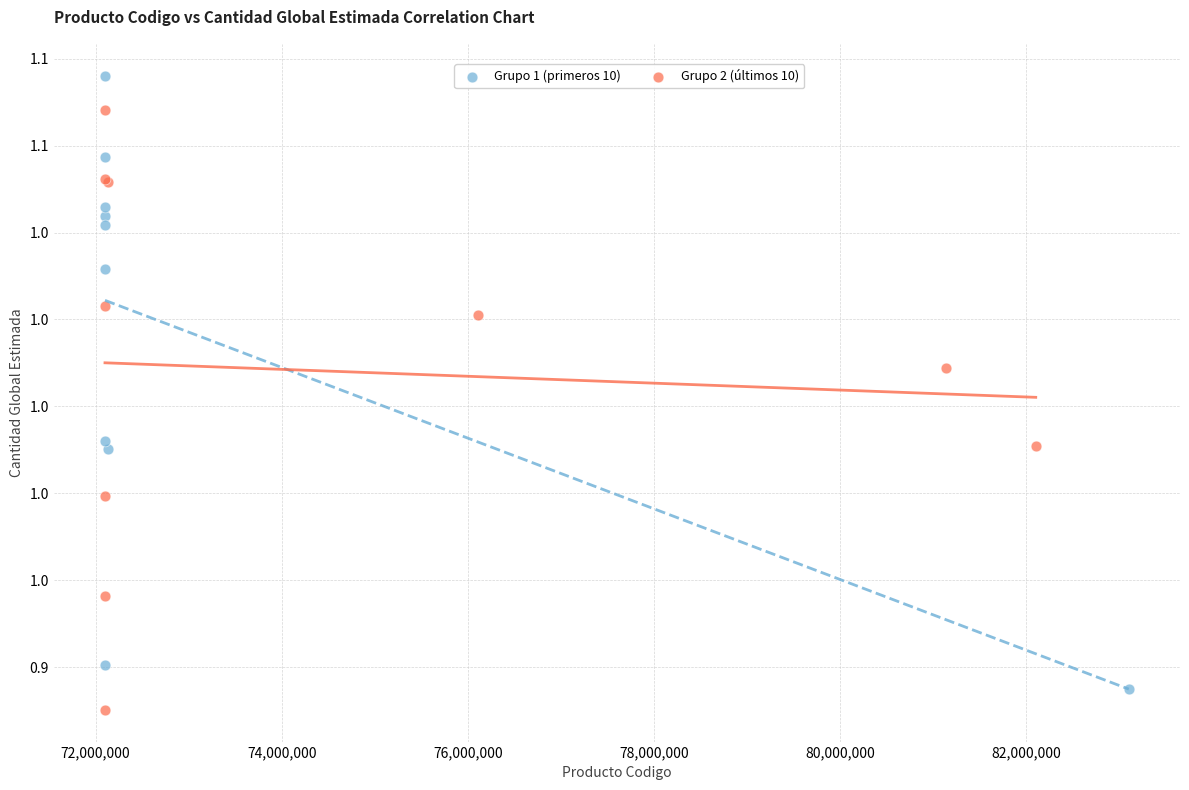

What are all the series names shown in the legend?

Grupo 1 (primeros 10), Grupo 2 (últimos 10)